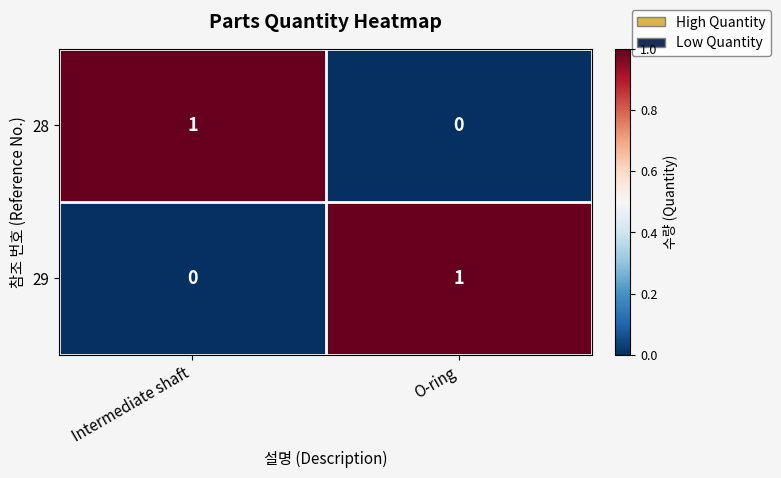

The value of 28 at O-ring is -1. True or false?

False